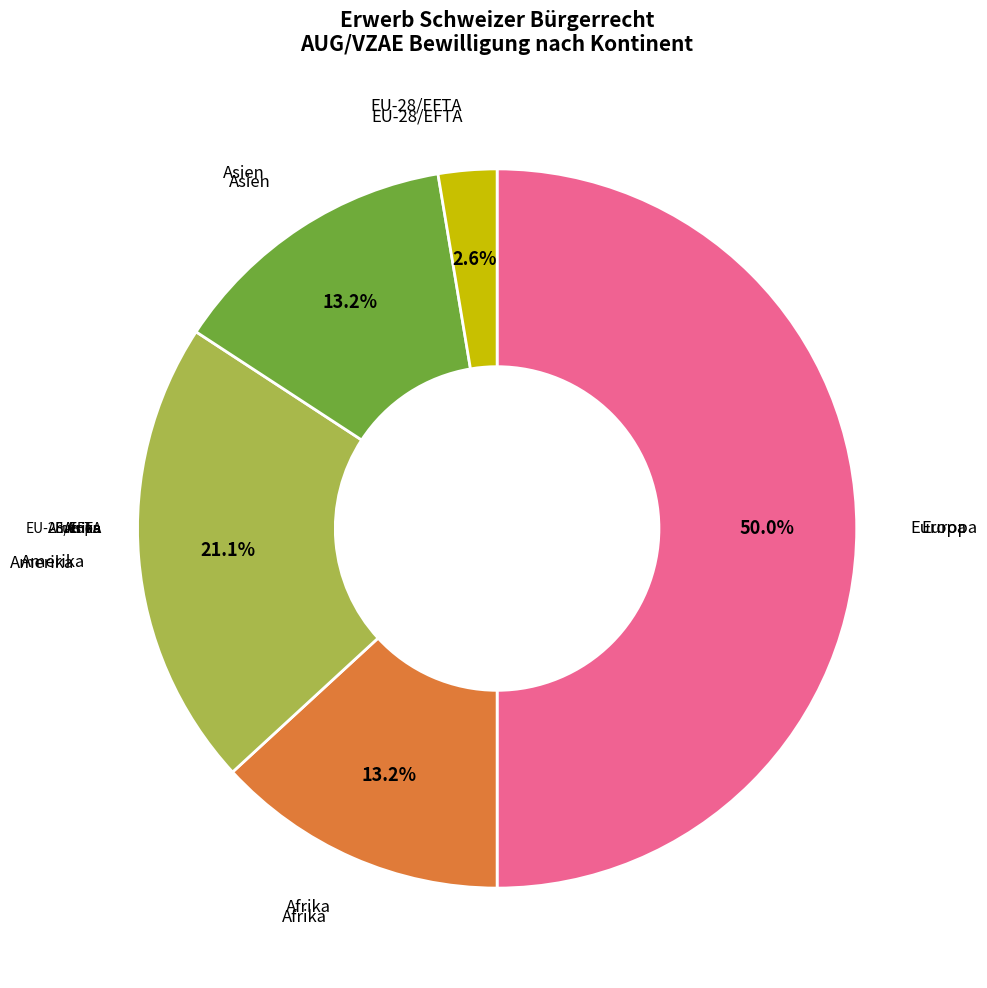

Count the number of slices in the pie.

5